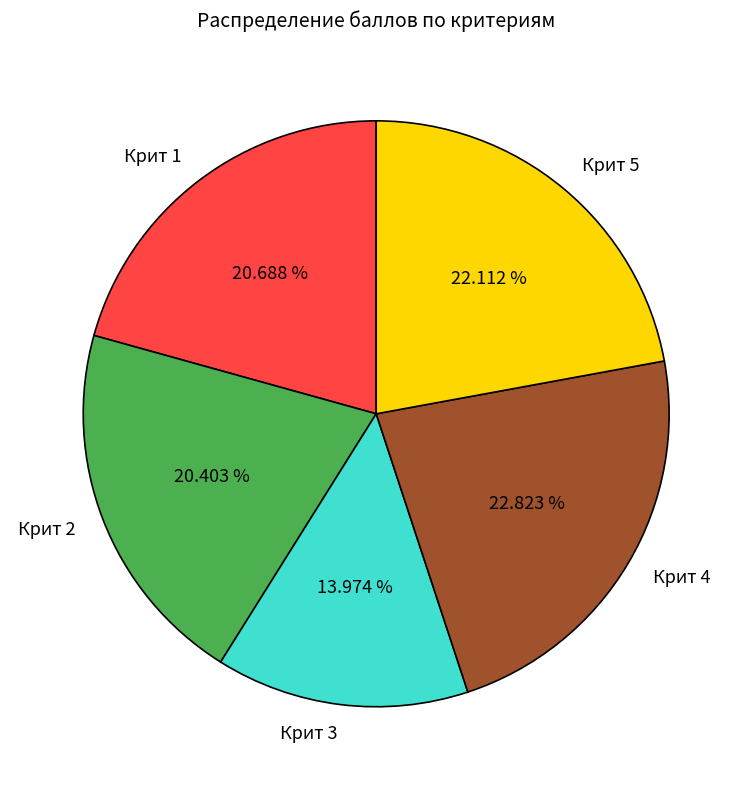

Count the number of slices in the pie.

5